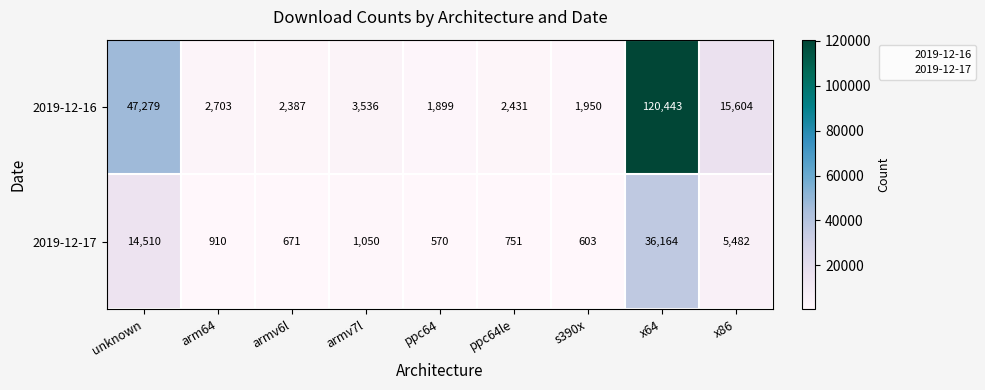

At x86, list the series in order from smallest to largest.

2019-12-17, 2019-12-16